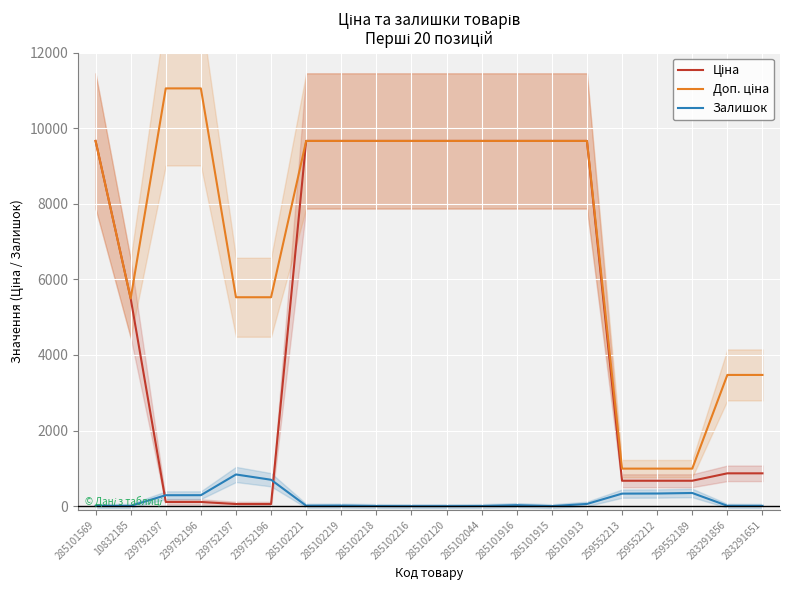

Rank the series at 259552213 from lowest to highest value.

Залишок, Ціна, Доп. ціна